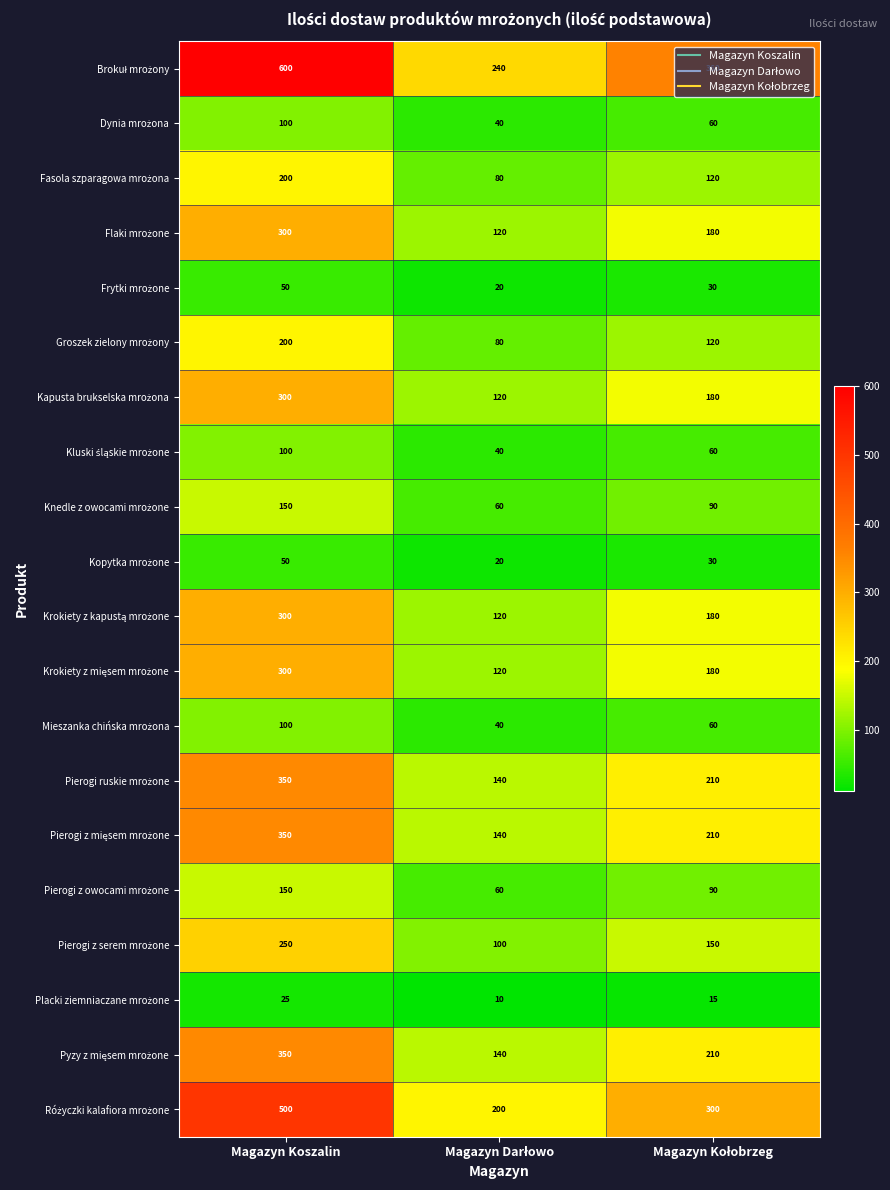

What is the greatest value displayed?

600